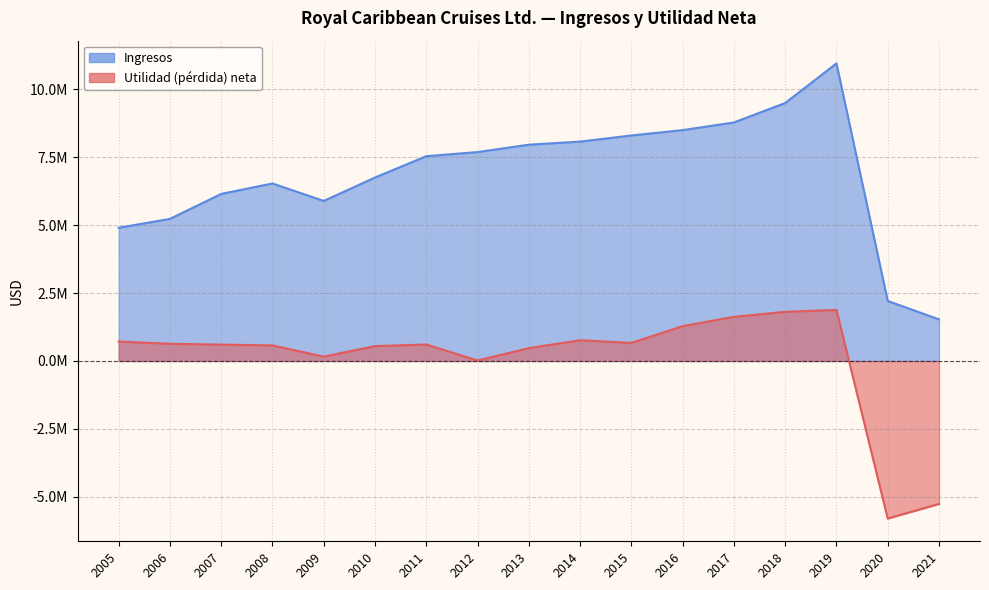

Which series has the widest spread of values?

Ingresos